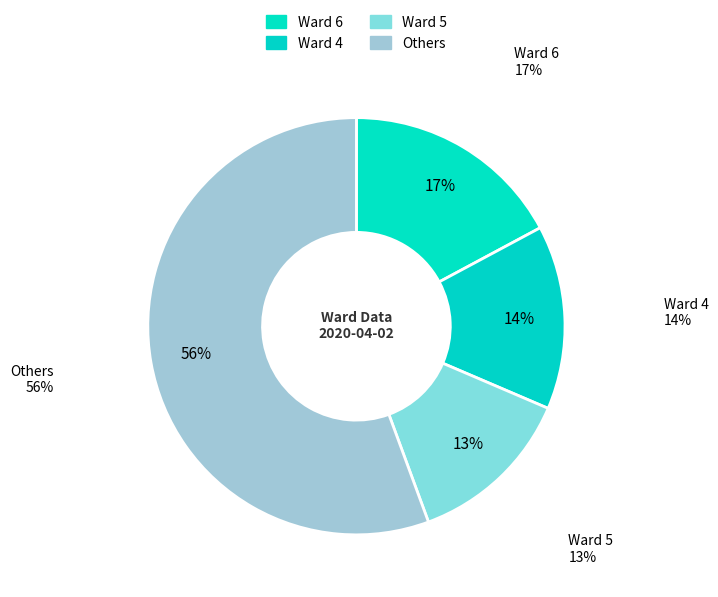

To the nearest percent, what percentage of the pie is 5?

13%